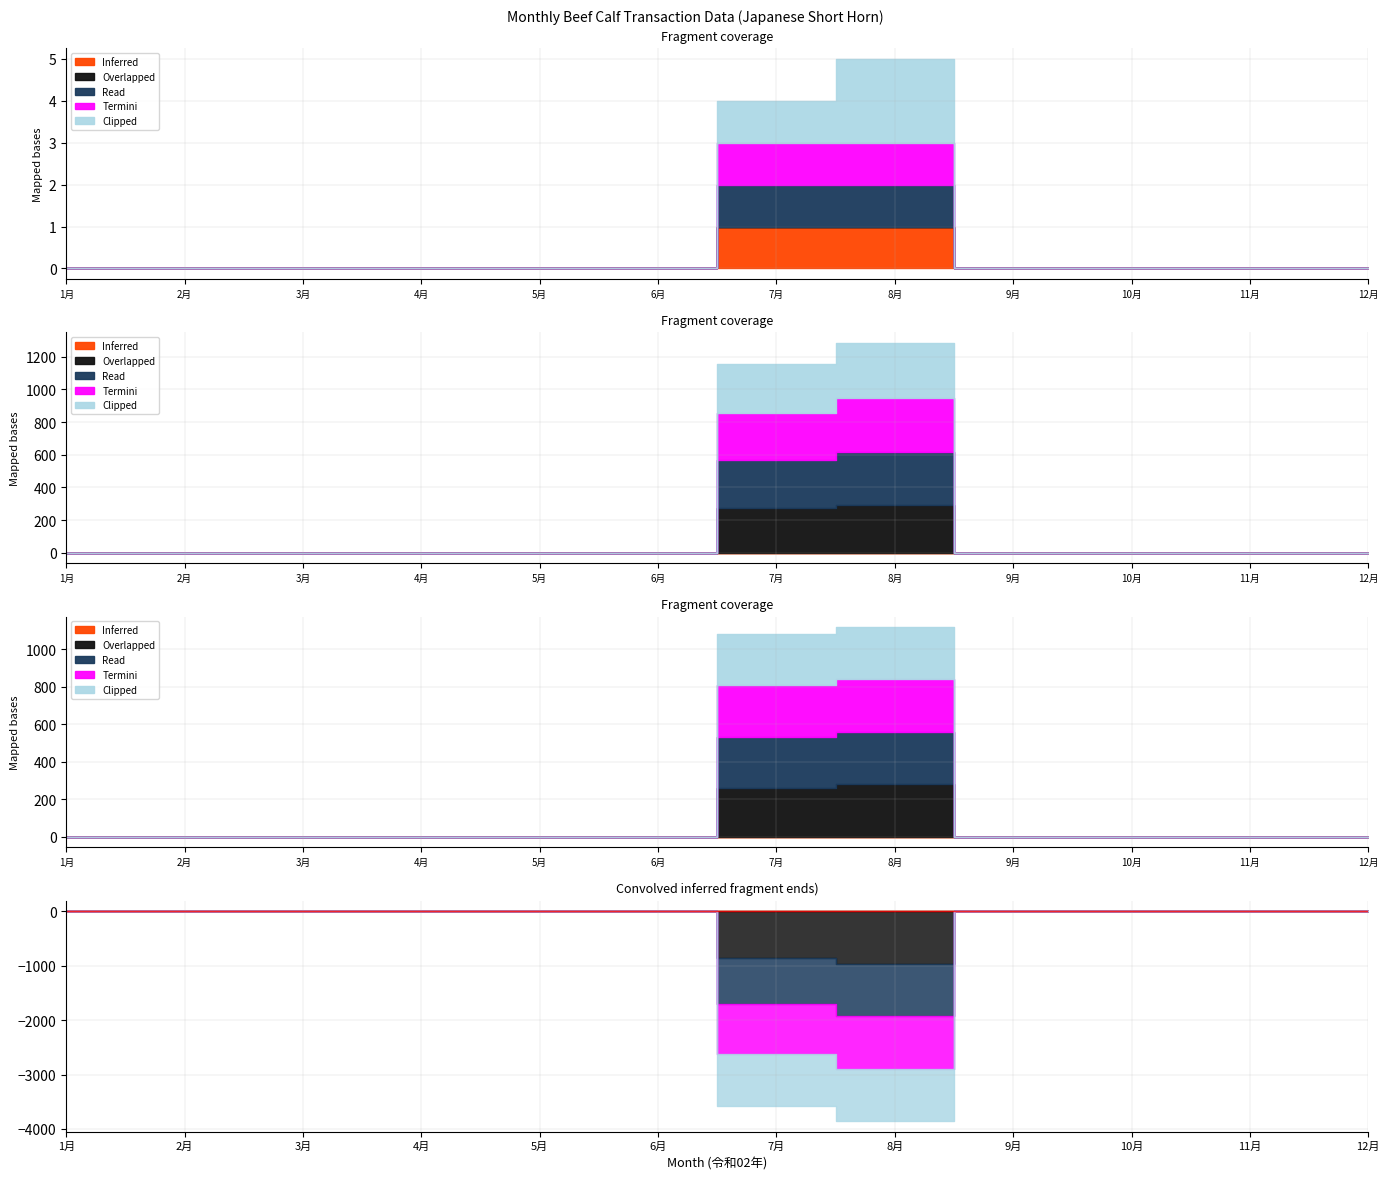

True or false: Termini has a value of 0 at 6月.

False